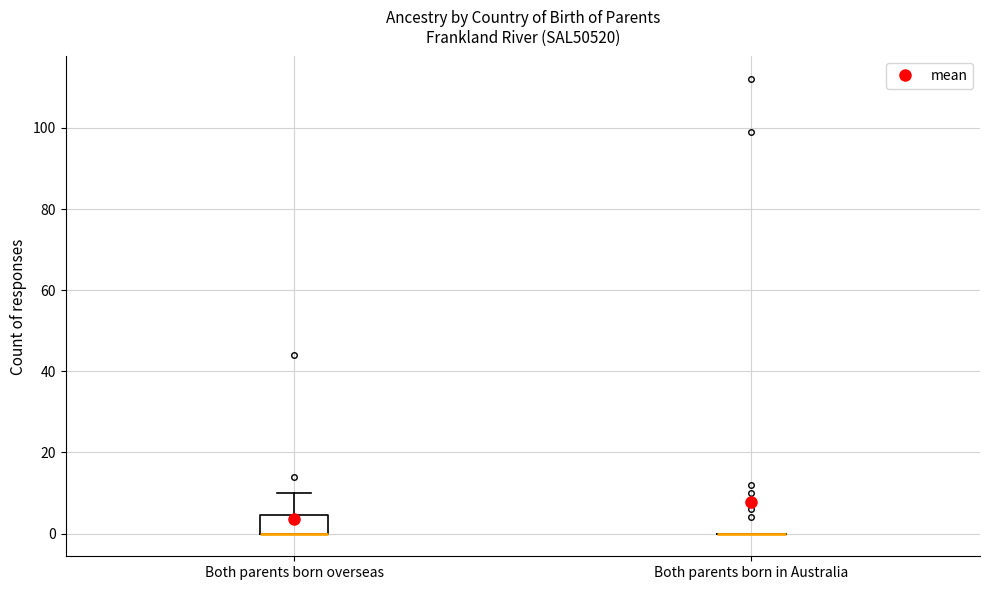

Reading left to right, read every box against the y-axis: the position of its median line, the range the box covers, and the ends of its whiskers. The values are not printed on the chart, so give them approximately, as read against the axis.

Both parents born overseas: median 0 (drawn on the box's lower edge), box 0 to 4, whiskers 0 to 10
Both parents born in Australia: box collapsed to a line at 0, whiskers 0 to 0